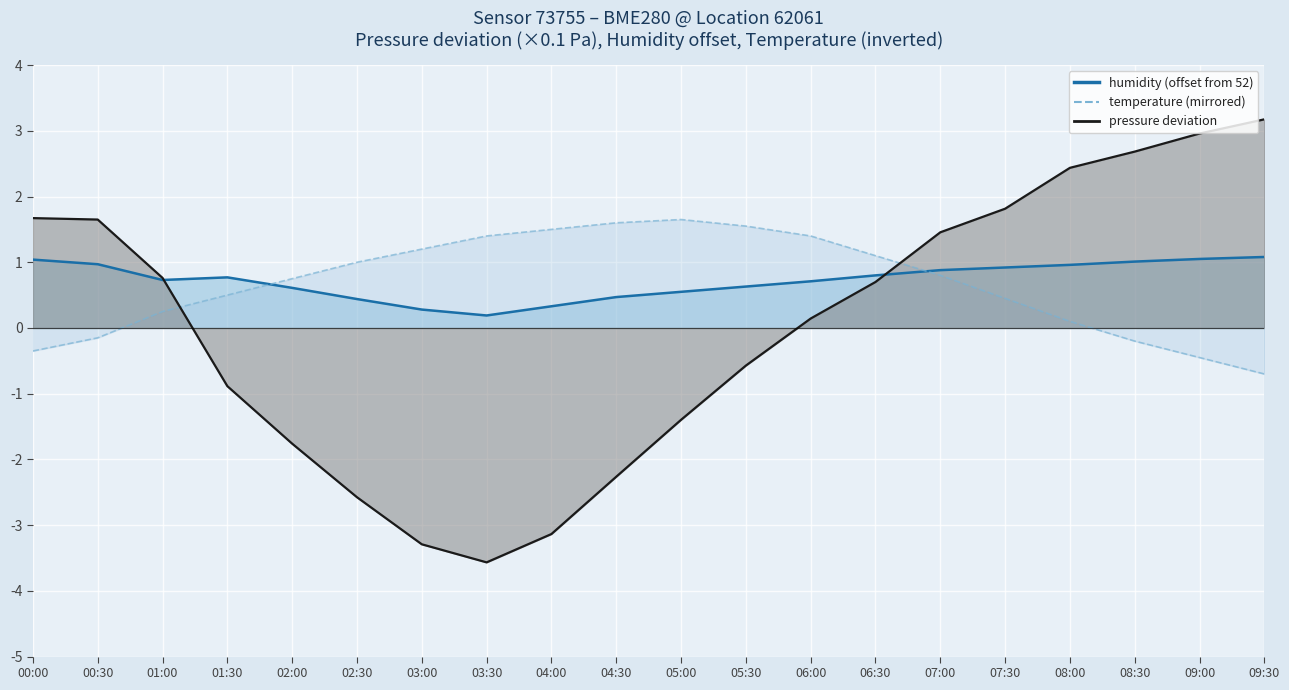

What is the label of the 4th point from the right?

08:00